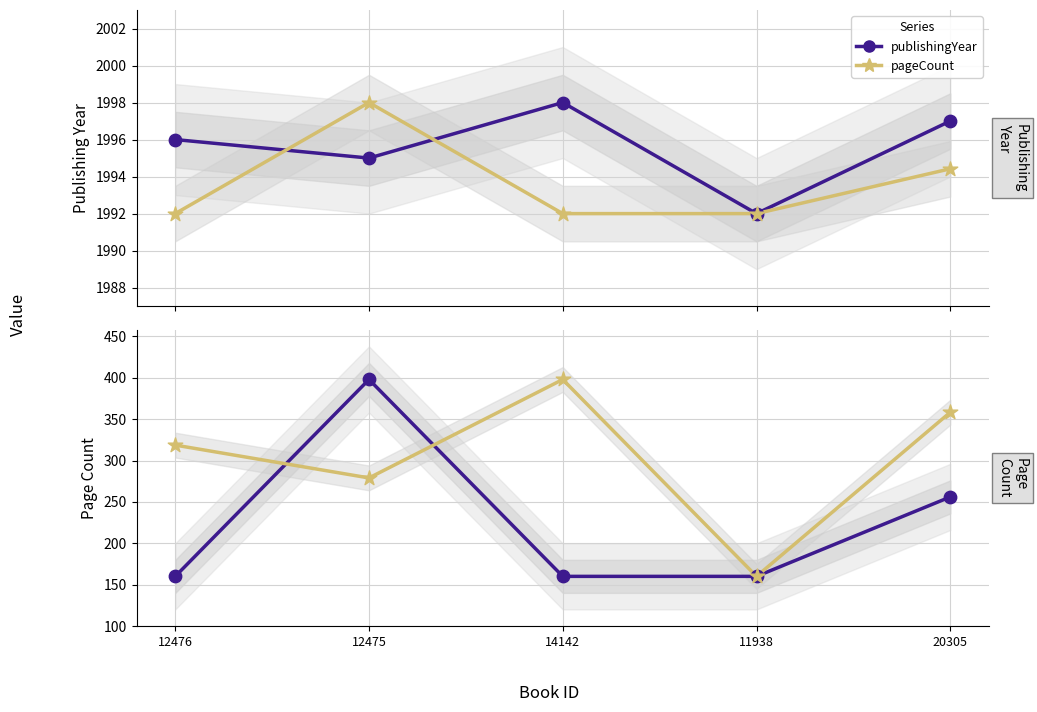

At which category is the sum across all series the highest?

12475